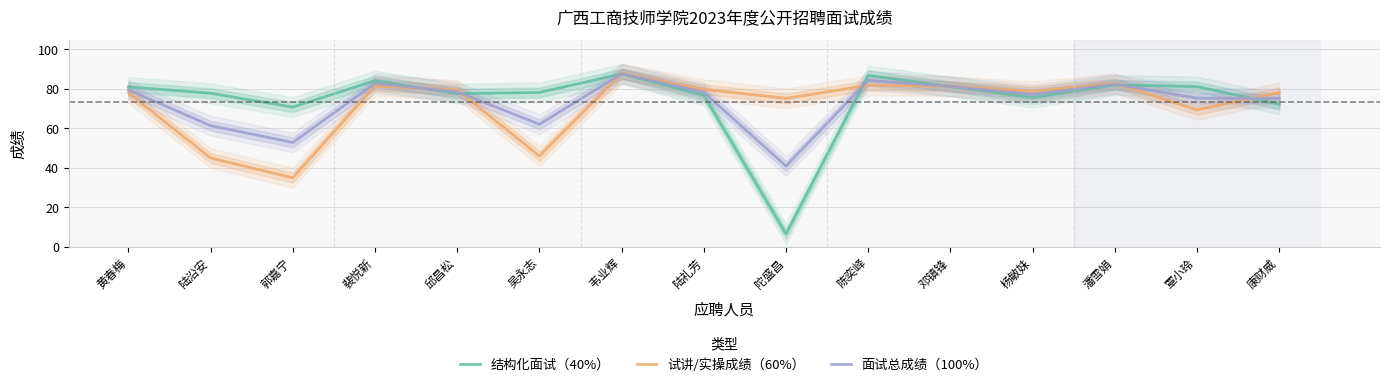

Where do 面试总成绩（100%） and 试讲/实操成绩（60%） first cross each other?

裴悦新 and 邱昌松